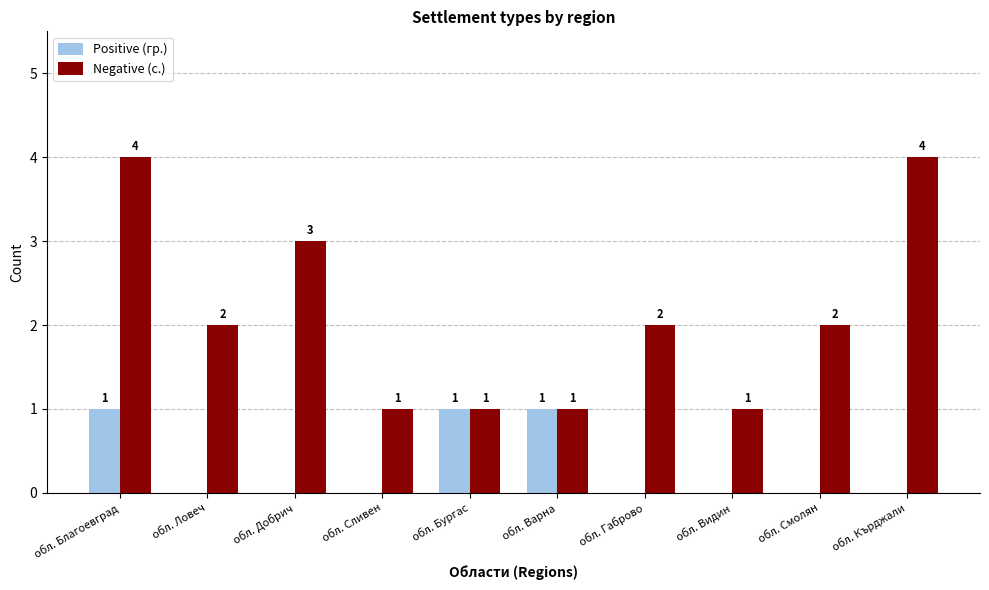

True or false: Positive (гр.) has a value of -1 at обл. Смолян.

False